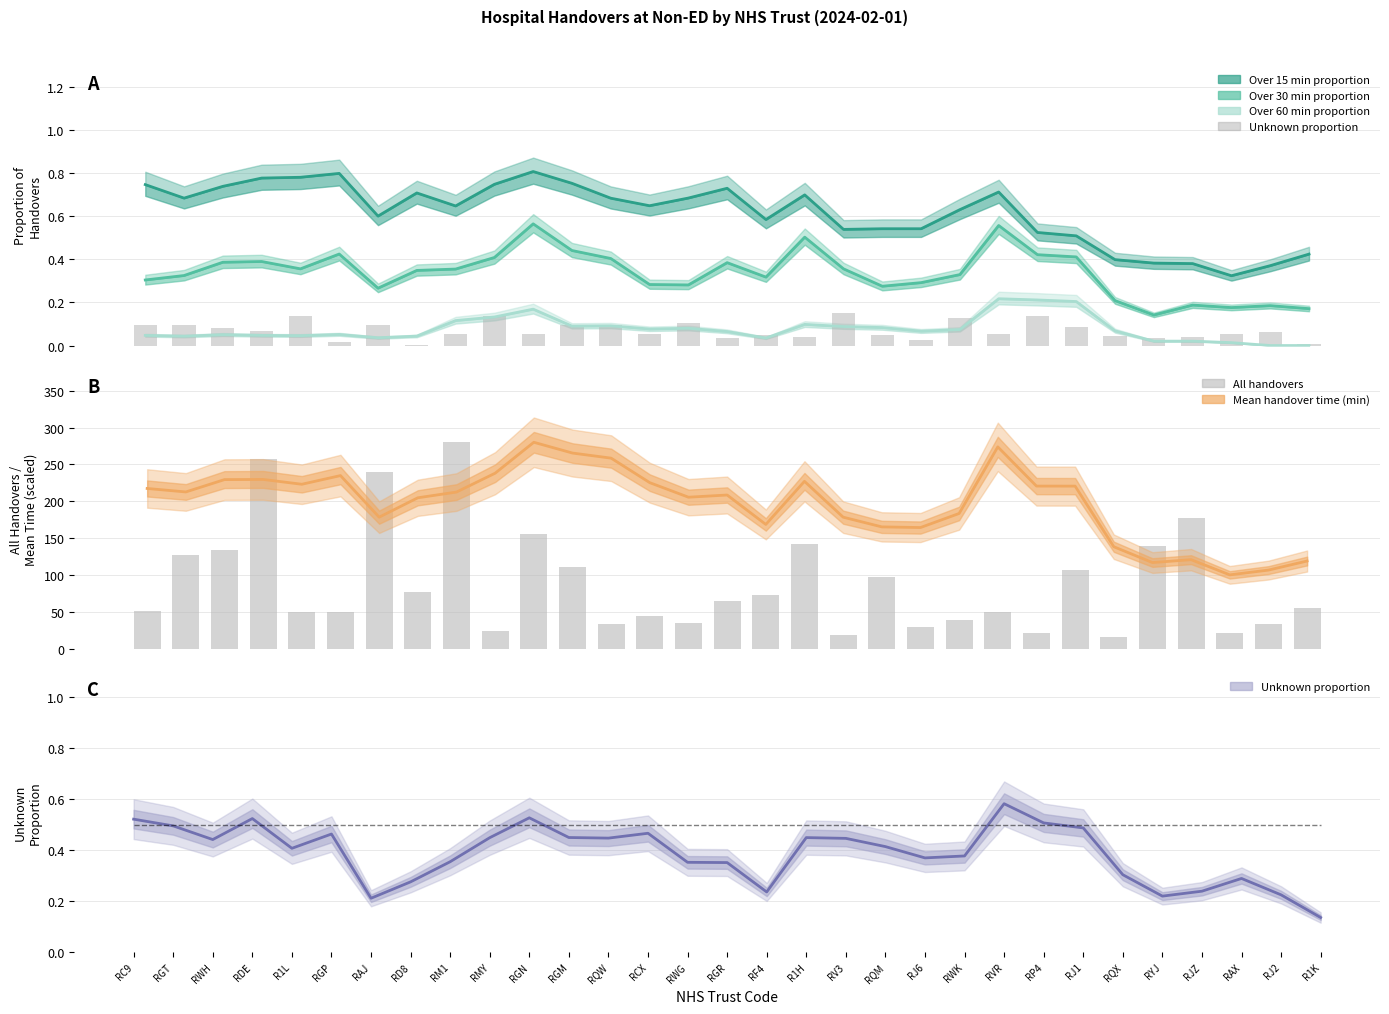

Reading left to right, what are all the values shown in this chart?

Unknown proportion: RC9=0.1	RGT=0.1	RWH=0.1	RDE=0.1	R1L=0.1	RGP=0.0	RAJ=0.1	RD8=0.0	RM1=0.1	RMY=0.1	RGN=0.1	RGM=0.1	RQW=0.1	RCX=0.1	RWG=0.1	RGR=0.0	RF4=0.1	R1H=0.0	RV3=0.1	RQM=0.0	RJ6=0.0	RWK=0.1	RVR=0.1	RP4=0.1	RJ1=0.1	RQX=0.0	RYJ=0.0	RJZ=0.0	RAX=0.1	RJ2=0.1	R1K=0.0
All handovers (scaled): RC9=51.3	RGT=127.8	RWH=133.3	RDE=257.1	R1L=50.5	RGP=50.5	RAJ=239.8	RD8=76.5	RM1=280.0	RMY=23.7	RGN=156.2	RGM=110.4	RQW=33.9	RCX=44.2	RWG=35.5	RGR=65.5	RF4=72.6	R1H=142.8	RV3=18.9	RQM=97.8	RJ6=29.2	RWK=39.4	RVR=50.5	RP4=22.1	RJ1=106.5	RQX=16.6	RYJ=138.8	RJZ=177.5	RAX=21.3	RJ2=33.9	R1K=55.2